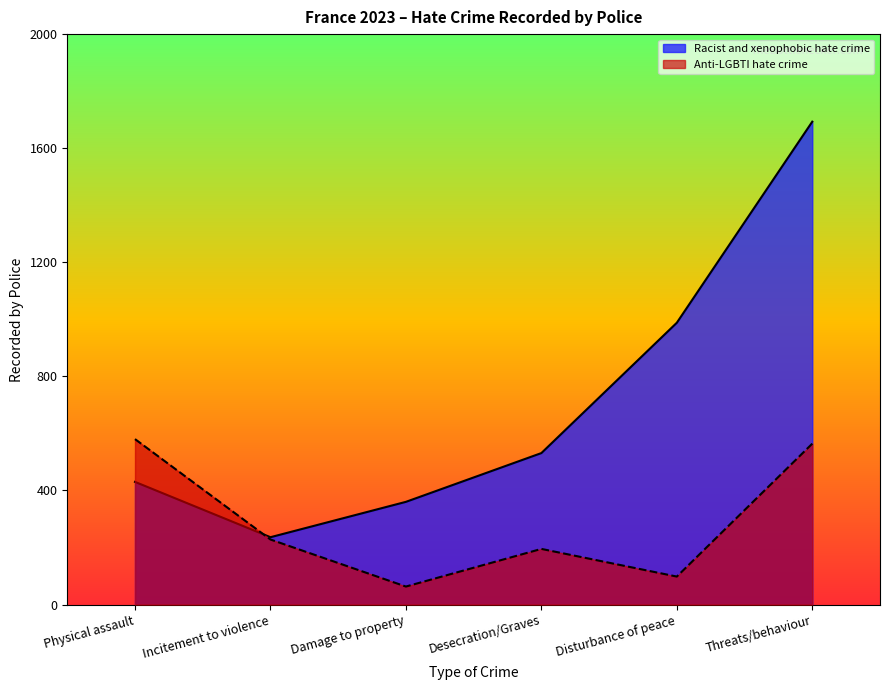

What is the spread (max minus min) of values at Disturbance of peace?

890